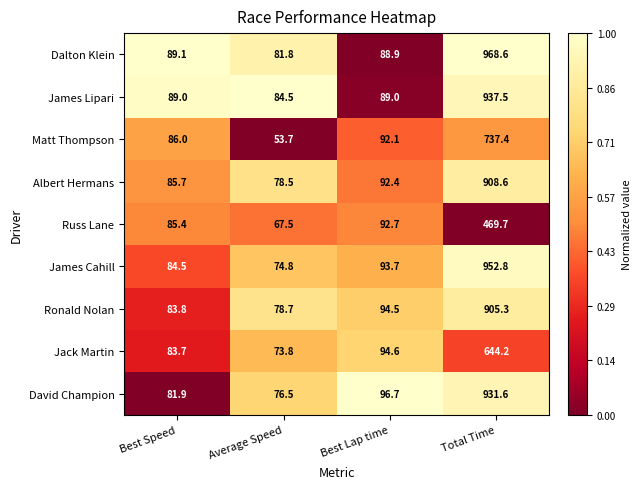

Which series has the largest range (max minus min)?

Dalton Klein